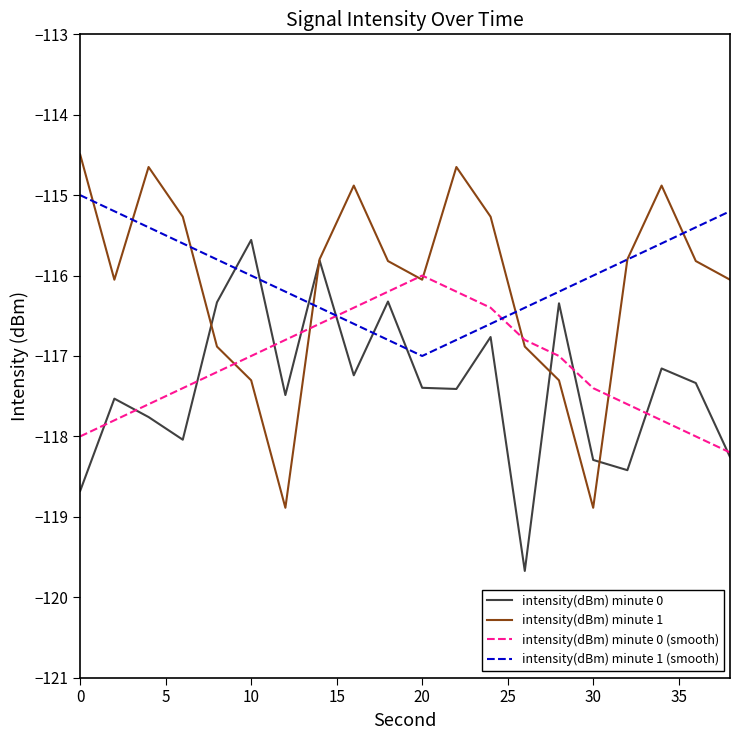

Reading left to right, transcribe all the data shown in this chart.

intensity(dBm) minute 0: -118.7	-117.5	-117.8	-118.0	-116.3	-115.6	-117.5	-115.8	-117.2	-116.3	-117.4	-117.4	-116.8	-119.7	-116.3	-118.3	-118.4	-117.2	-117.3	-118.3
intensity(dBm) minute 1: -114.5	-116.1	-114.6	-115.3	-116.9	-117.3	-118.9	-115.8	-114.9	-115.8	-116.1	-114.6	-115.3	-116.9	-117.3	-118.9	-115.8	-114.9	-115.8	-116.1
intensity(dBm) minute 0 (smooth): -118.0	-117.8	-117.6	-117.4	-117.2	-117.0	-116.8	-116.6	-116.4	-116.2	-116.0	-116.2	-116.4	-116.8	-117.0	-117.4	-117.6	-117.8	-118.0	-118.2
intensity(dBm) minute 1 (smooth): -115.0	-115.2	-115.4	-115.6	-115.8	-116.0	-116.2	-116.4	-116.6	-116.8	-117.0	-116.8	-116.6	-116.4	-116.2	-116.0	-115.8	-115.6	-115.4	-115.2